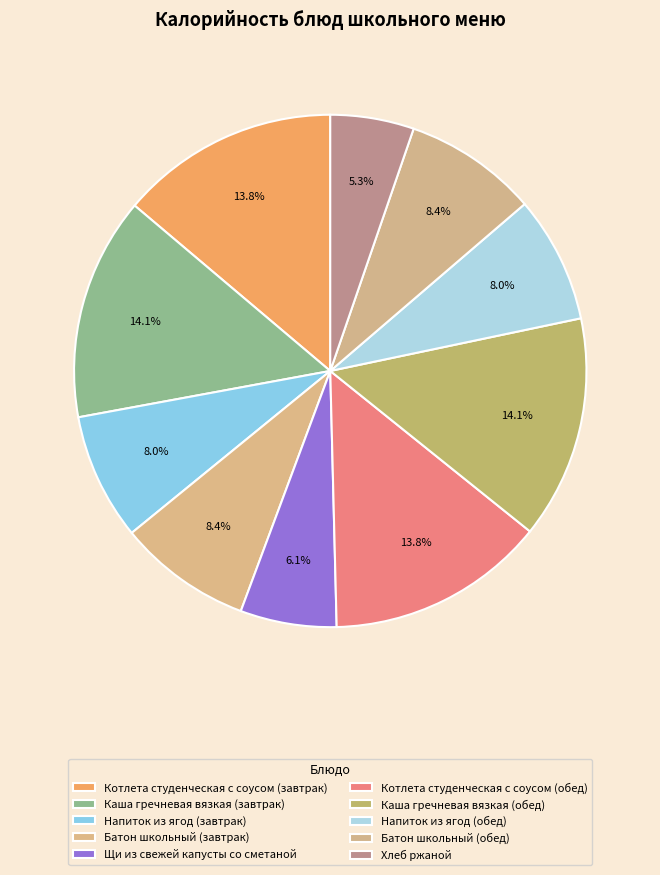

How many segments does this pie chart have?

10